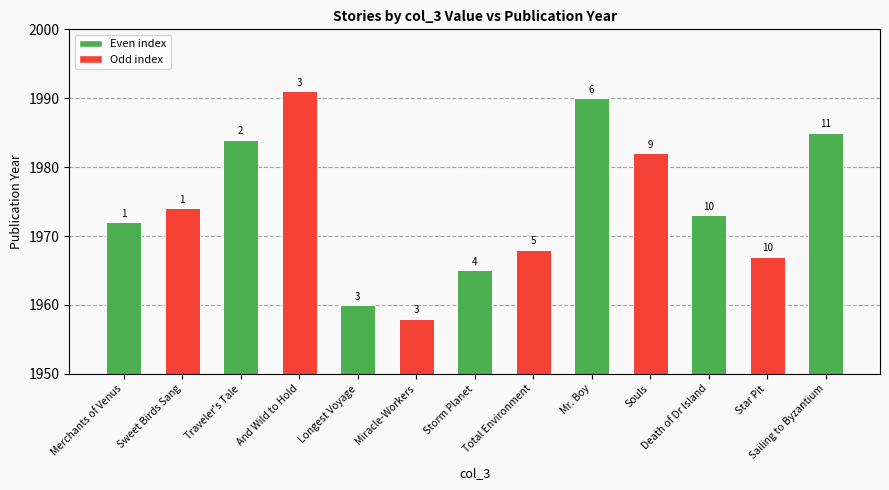

At which category does the chart reach its minimum across all series?

Miracle-Workers